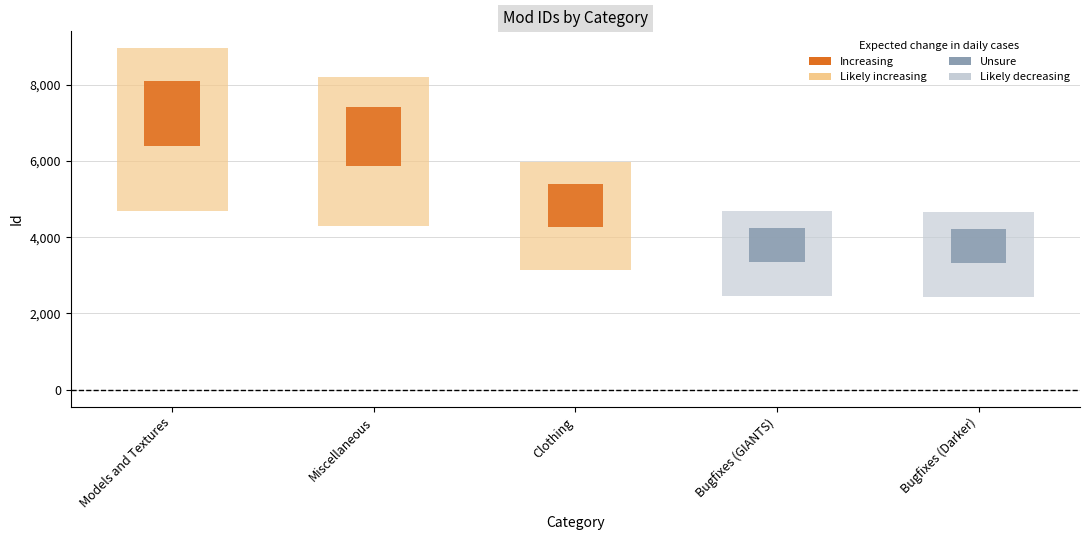

Approximately how many times larger is the value at Miscellaneous compared to Clothing?

1.4